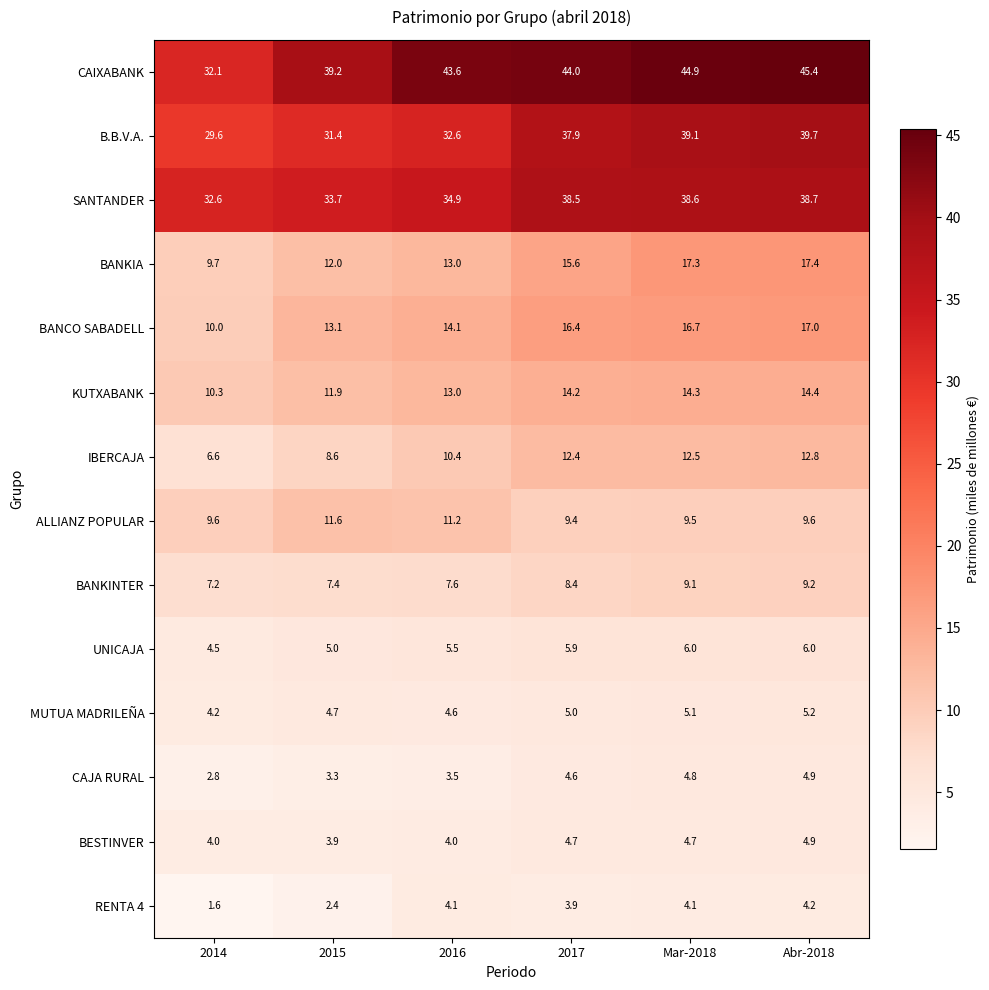

At which label is CAJA RURAL closest to 3?

2014